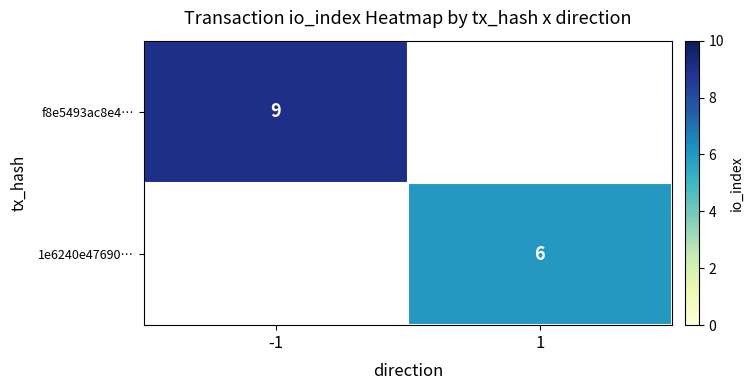

True or false: 1e6240e47690… has a value of 9 at 1.

False